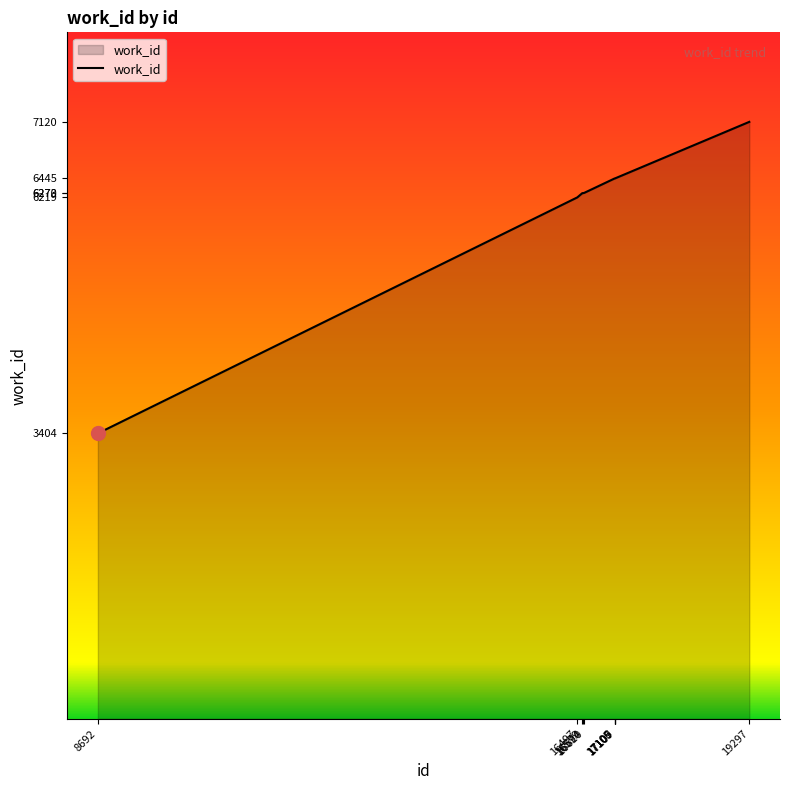

Approximately how many times larger is the value at 17109 compared to 17107?

1.0